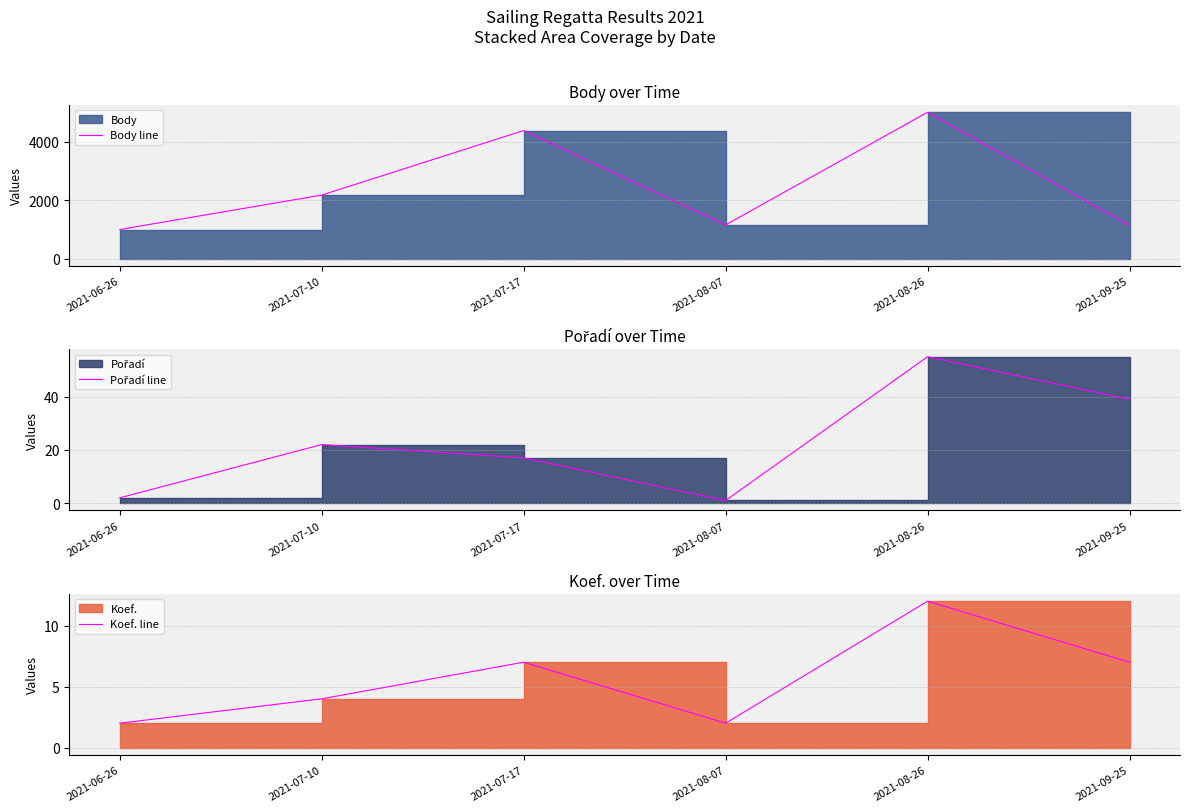

True or false: Pořadí line and Body line intersect in this chart.

False